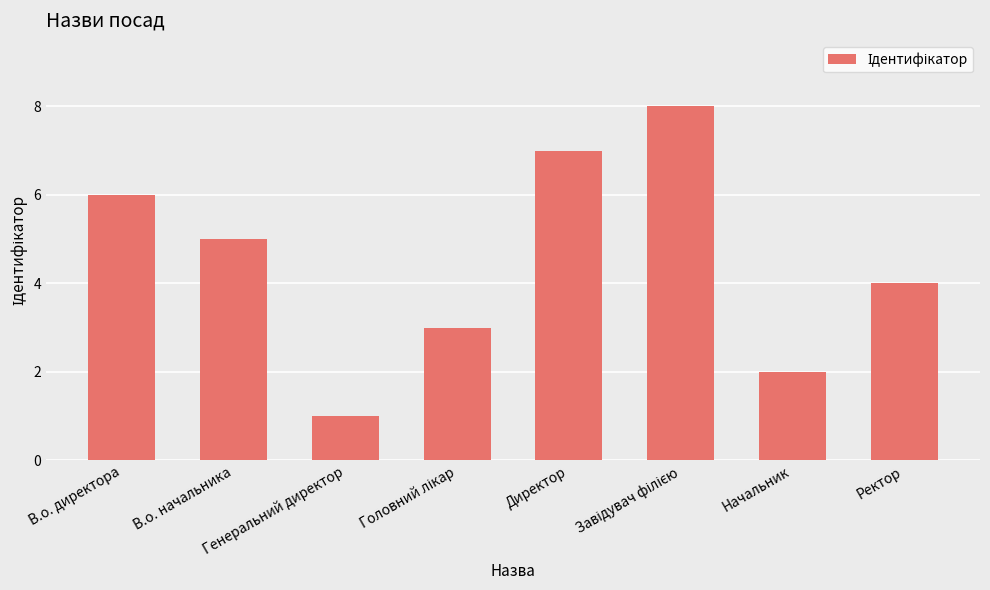

What is the smallest value displayed?

1